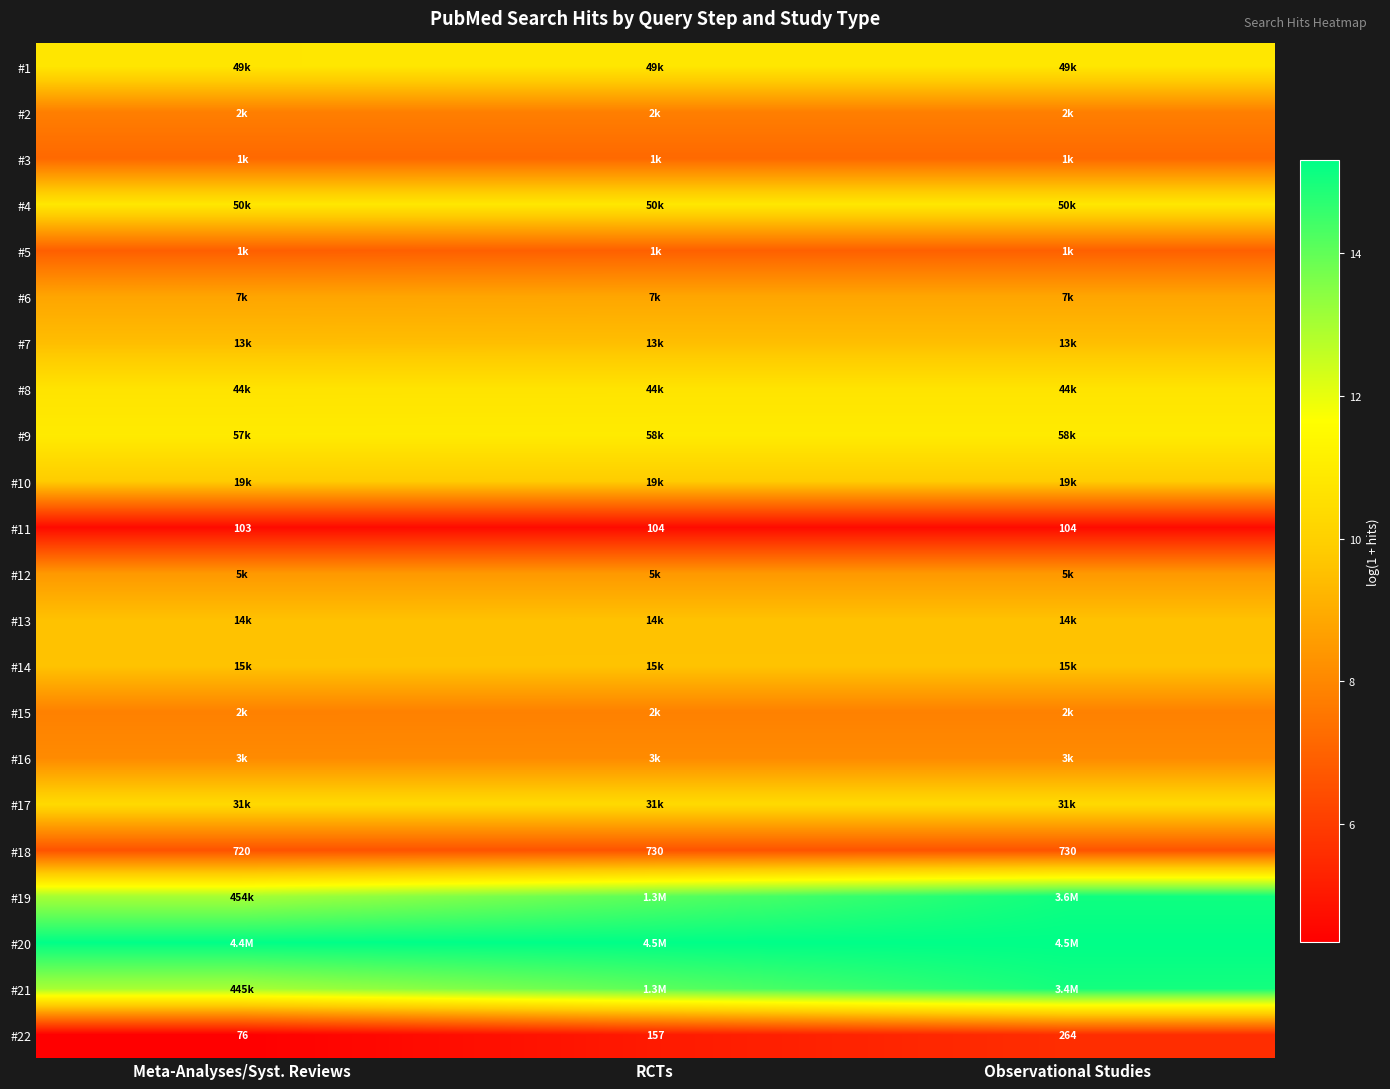

What is the difference between the highest and lowest values at RCTs?

10.7